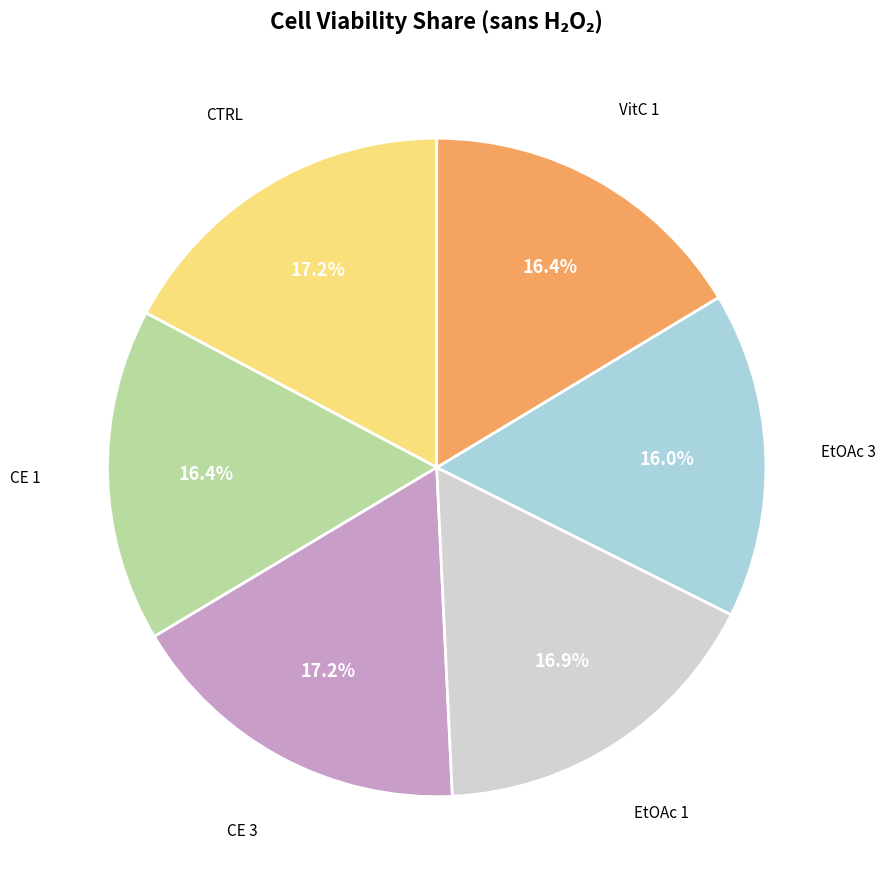

Does any single category account for the majority?

No